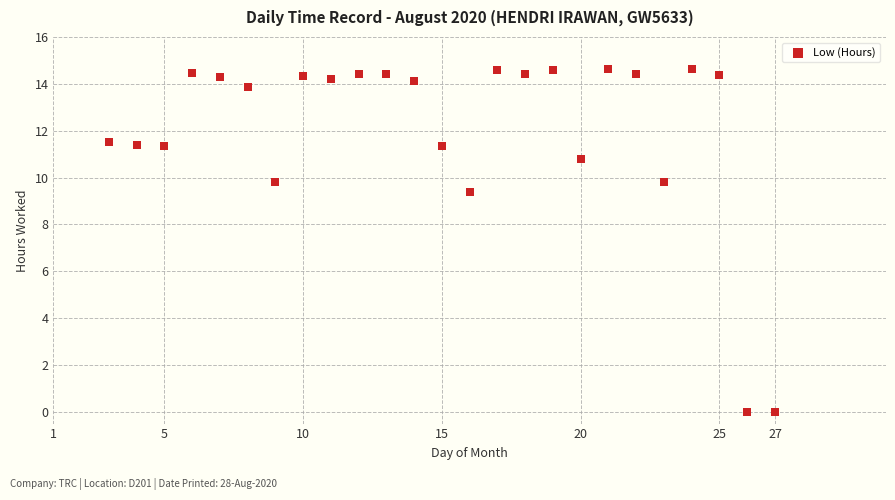

What Y value in the scatter plot is closest to 7?

9.4